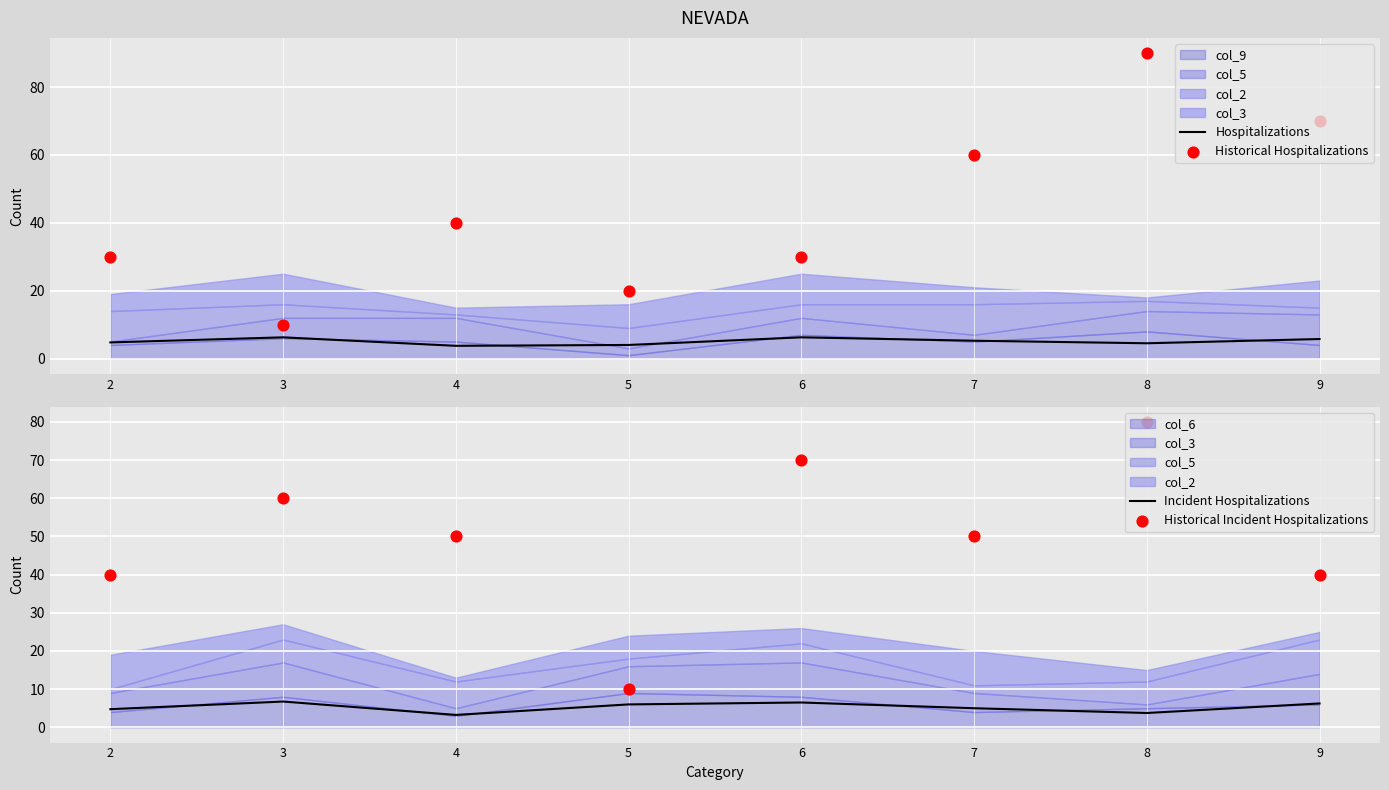

Which series contains the lowest Y value?

Incident Hospitalizations